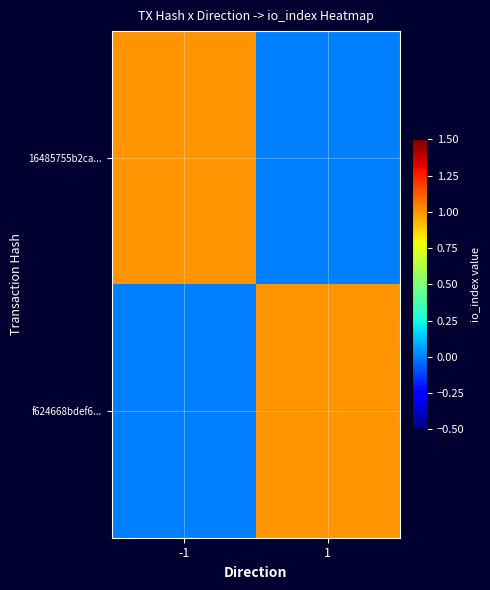

How many series are shown in this chart?

2